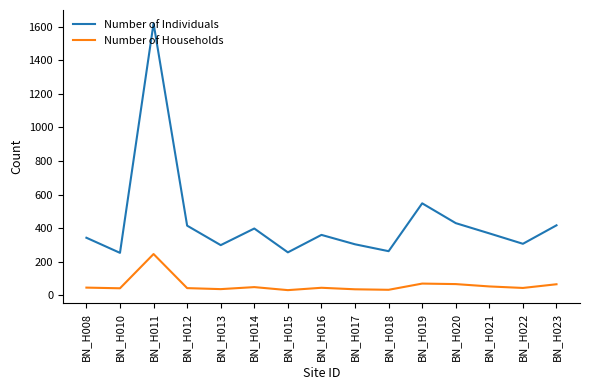

Is the value of Number of Individuals at BN_H018 greater than the value of Number of Households at BN_H012?

Yes